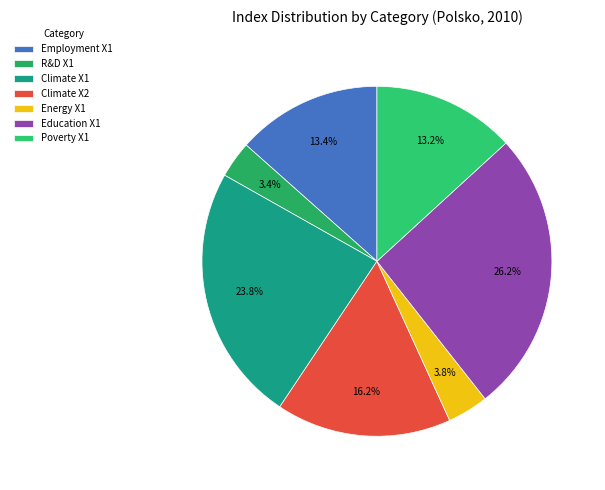

How many segments does this pie chart have?

7